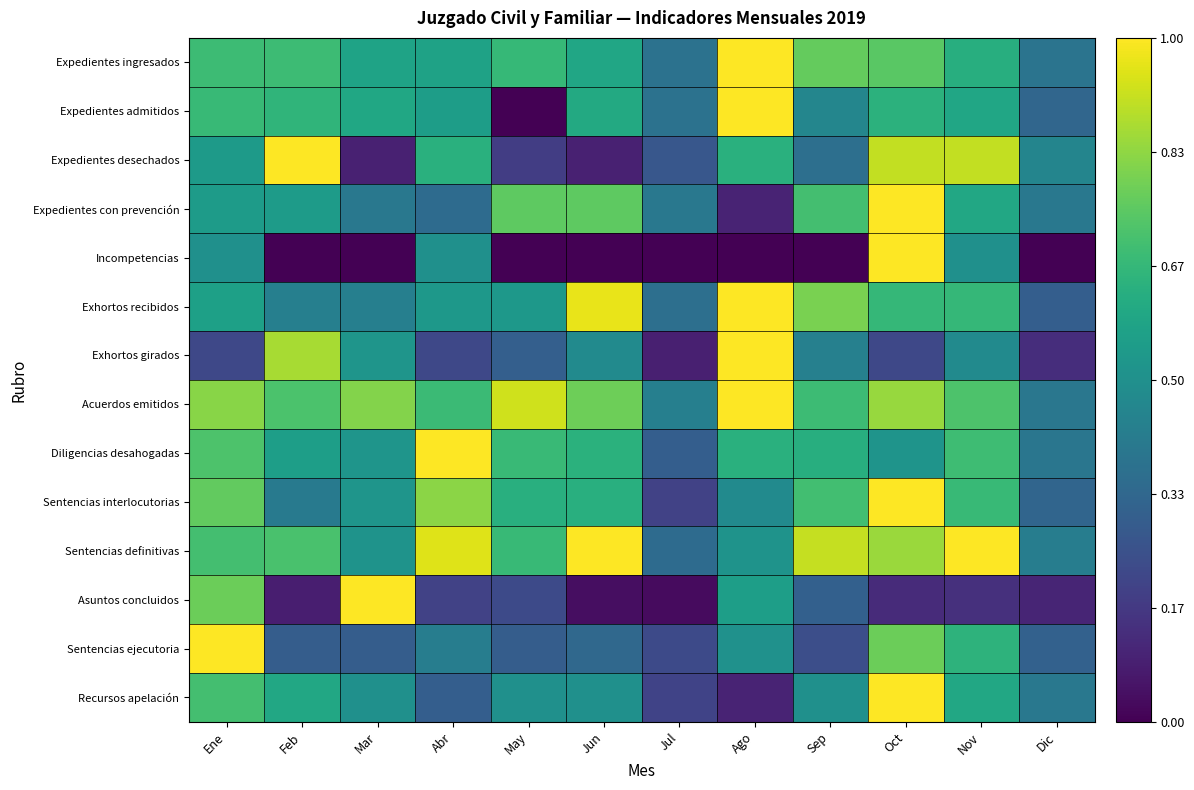

At which category is the sum across all series the highest?

Oct